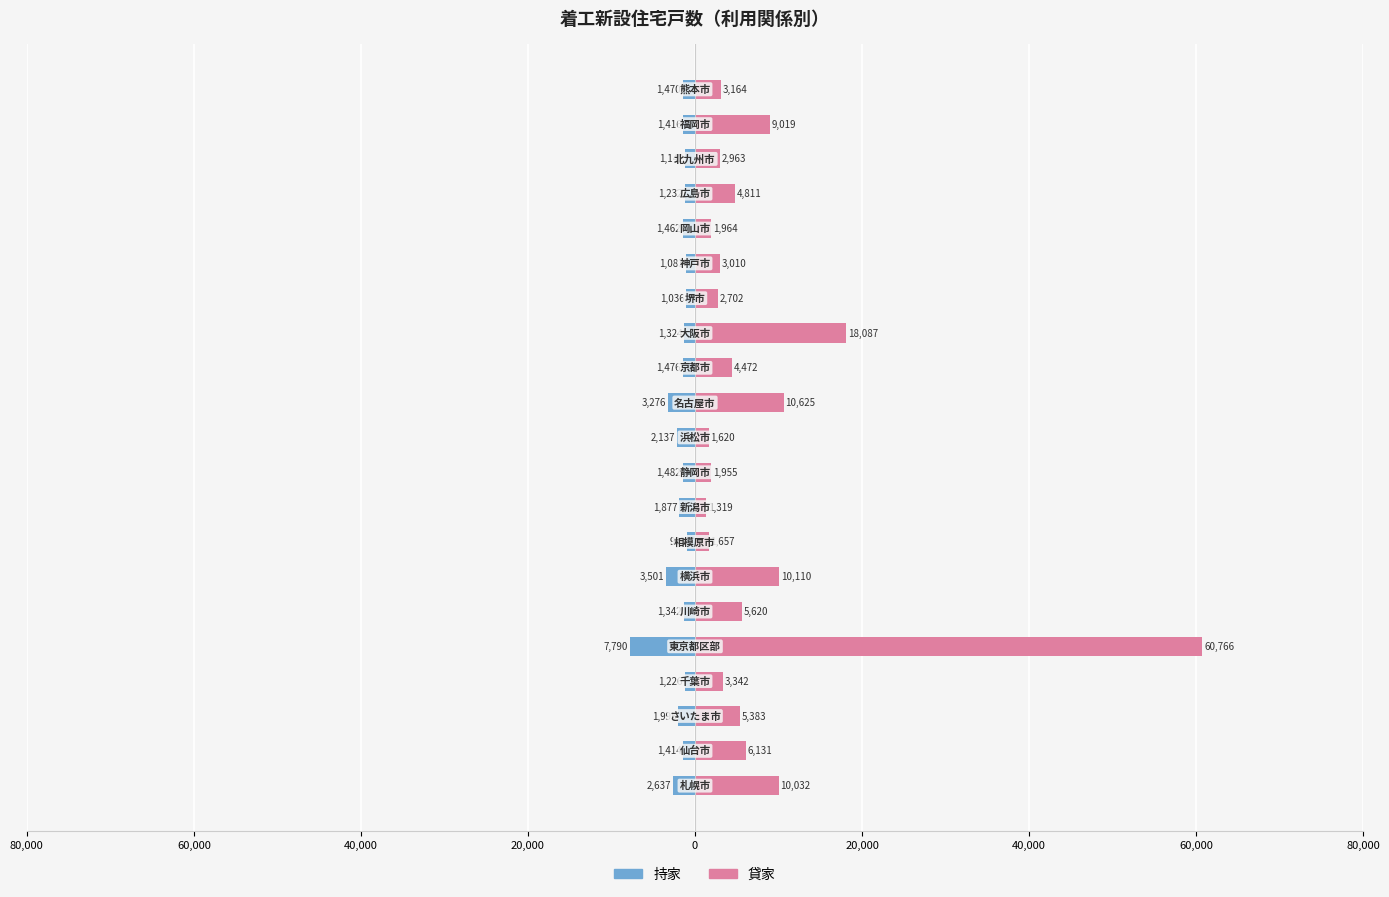

What are all the series names shown in the legend?

持家, 貸家